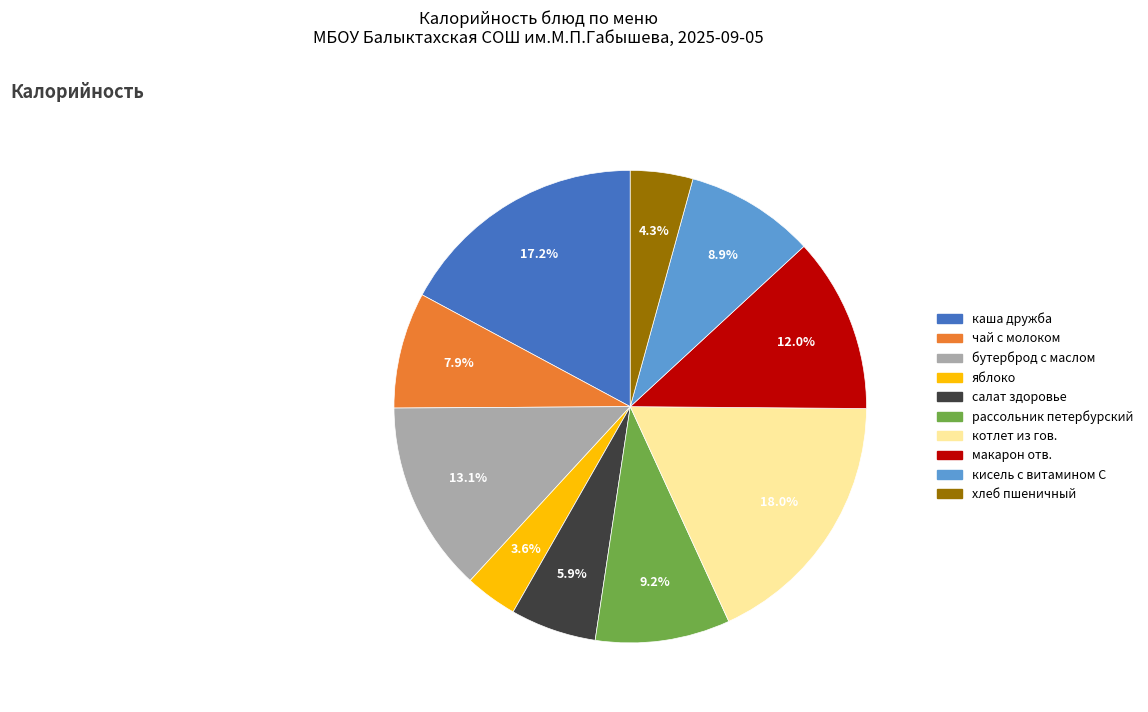

Does any single category account for the majority?

No